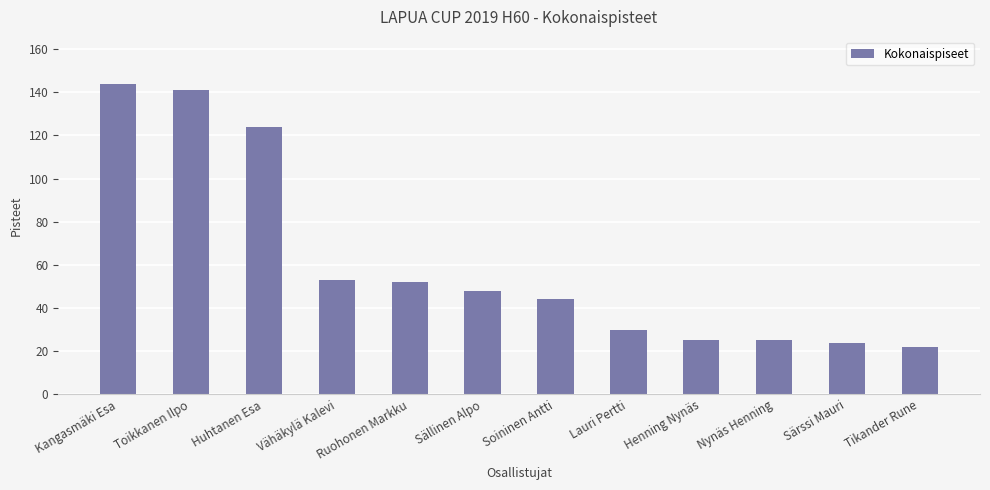

What position from the left is Soininen Antti?

7